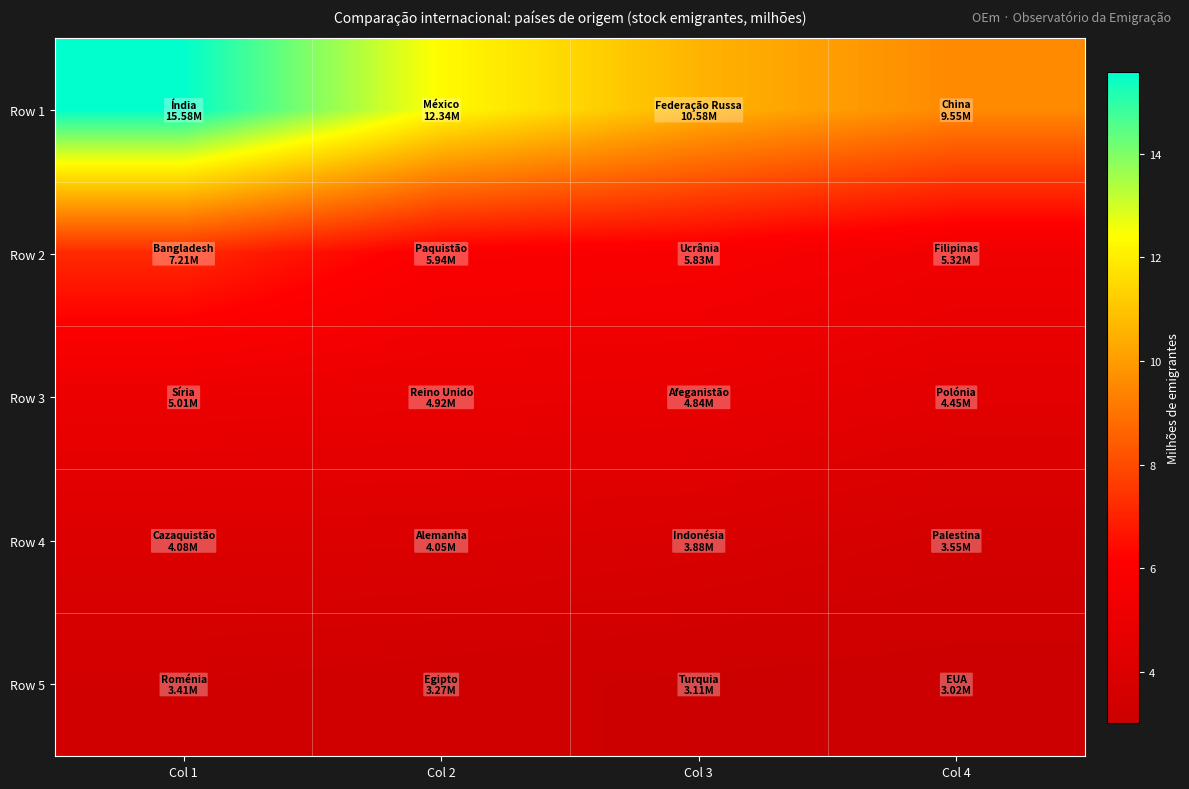

Rank the series at Col 4 from highest to lowest value.

Row 1, Row 2, Row 3, Row 4, Row 5